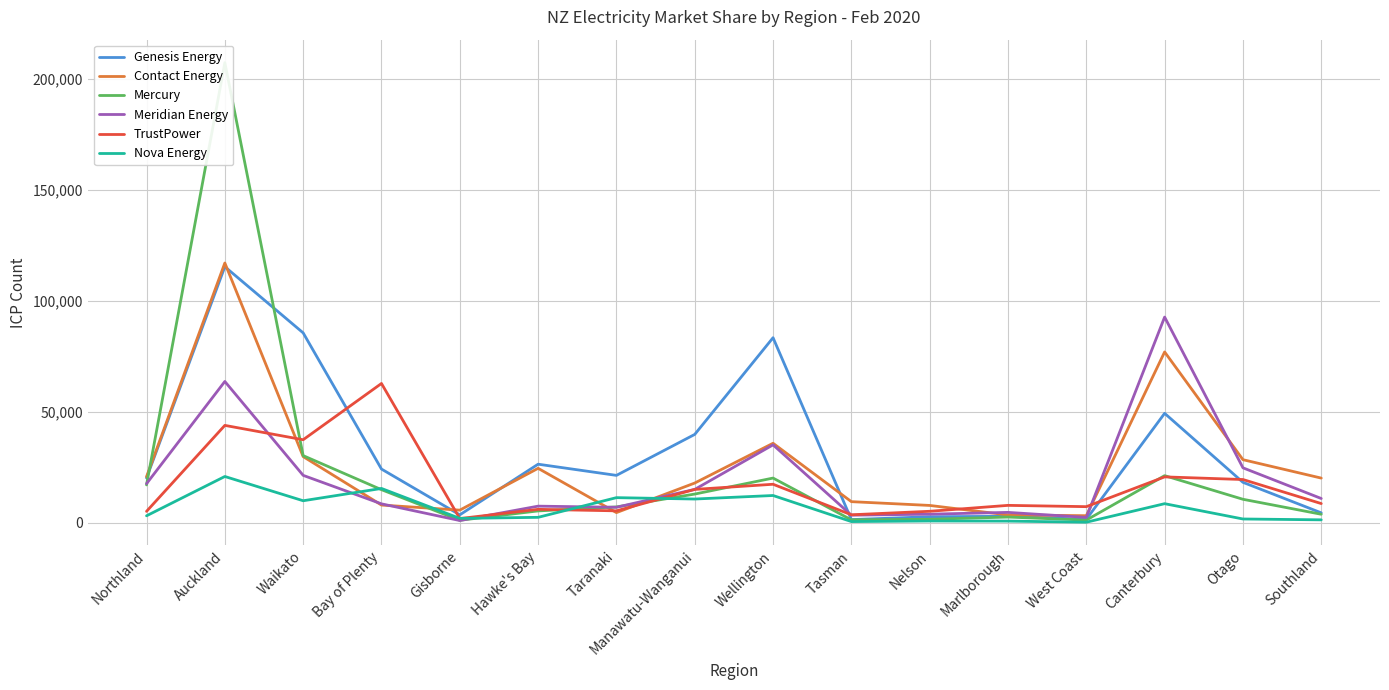

Which series has the widest spread of values?

Mercury